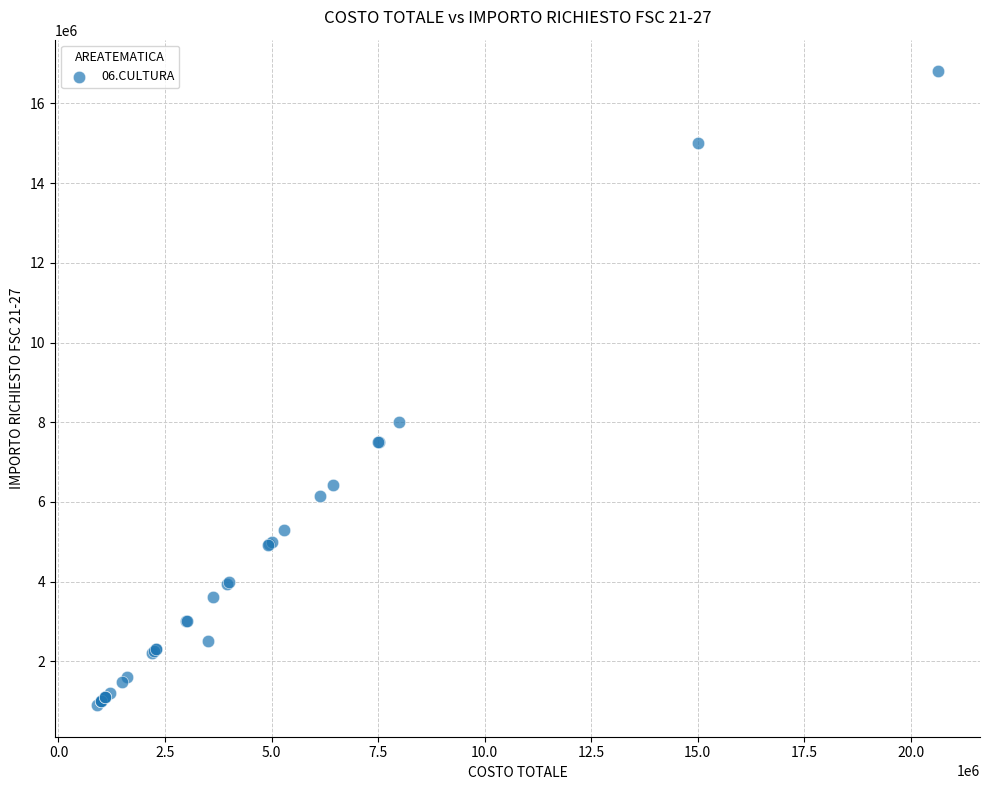

What Y value in the scatter plot is closest to 8853367?

8000000.0